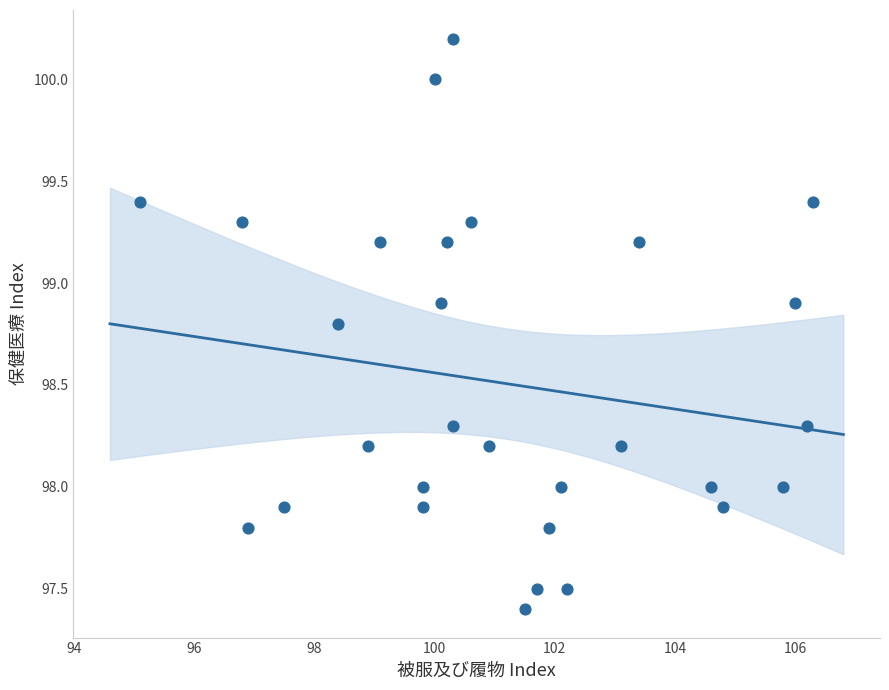

What is the range of Y values (max minus min)?

2.8